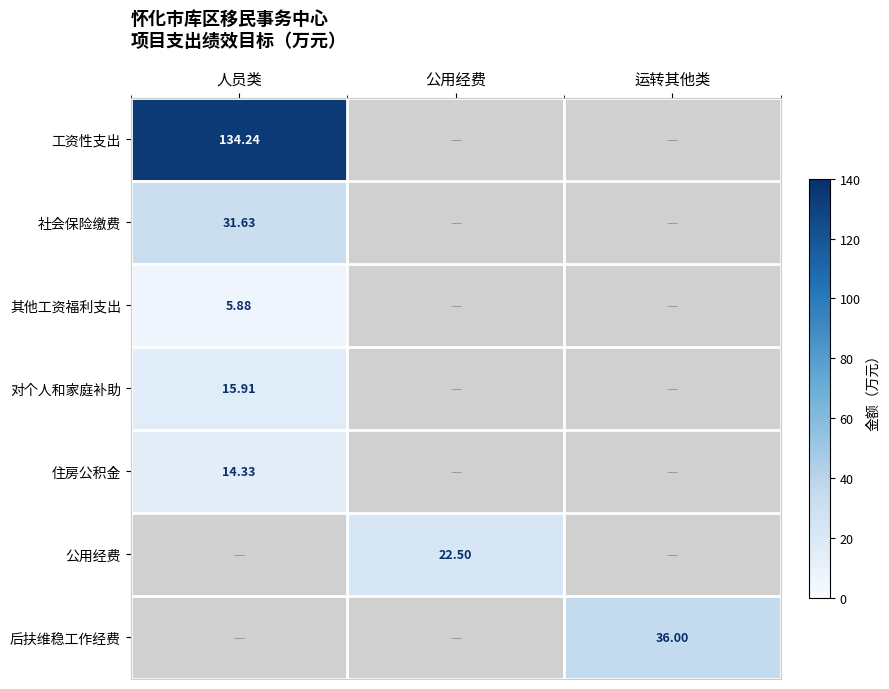

Between 运转其他类 and 公用经费, which is larger?

运转其他类